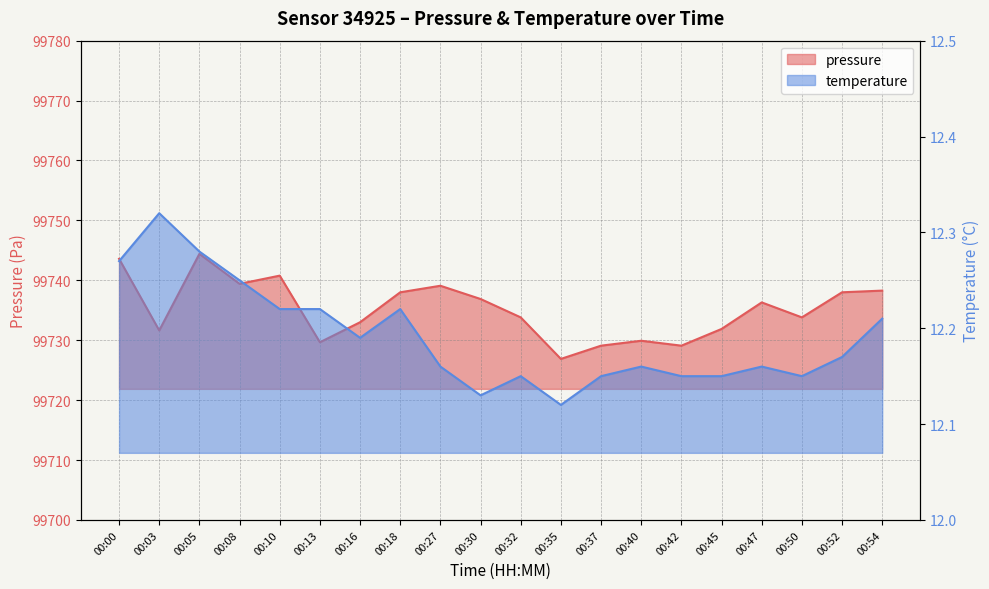

What is the value of the temperature point at the 8th from the left?

12.2